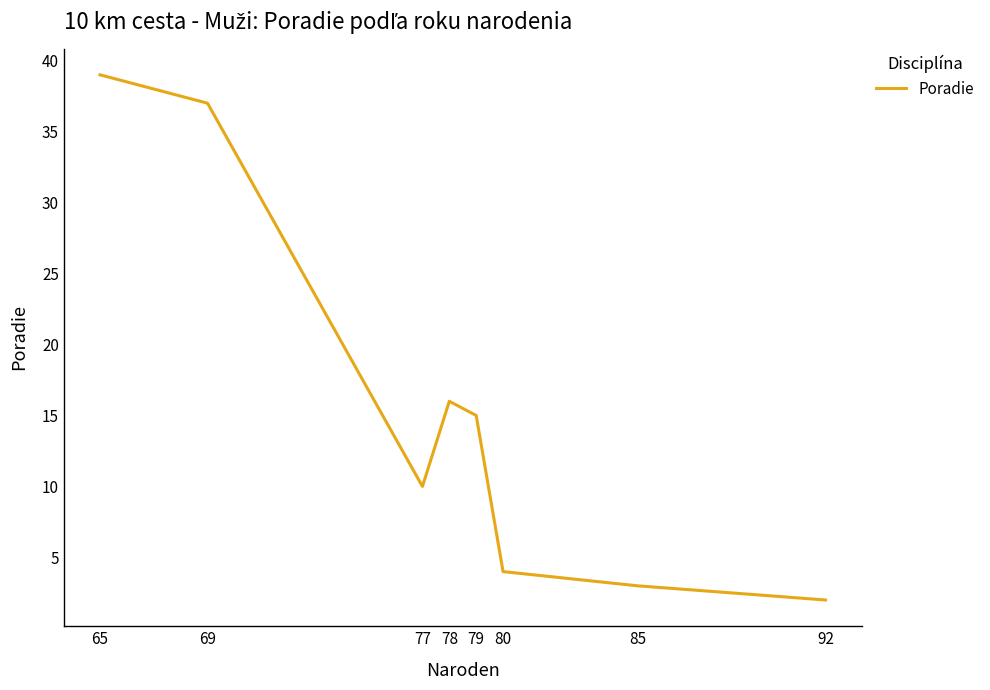

What is the sum of the values at 69 and 77?

47